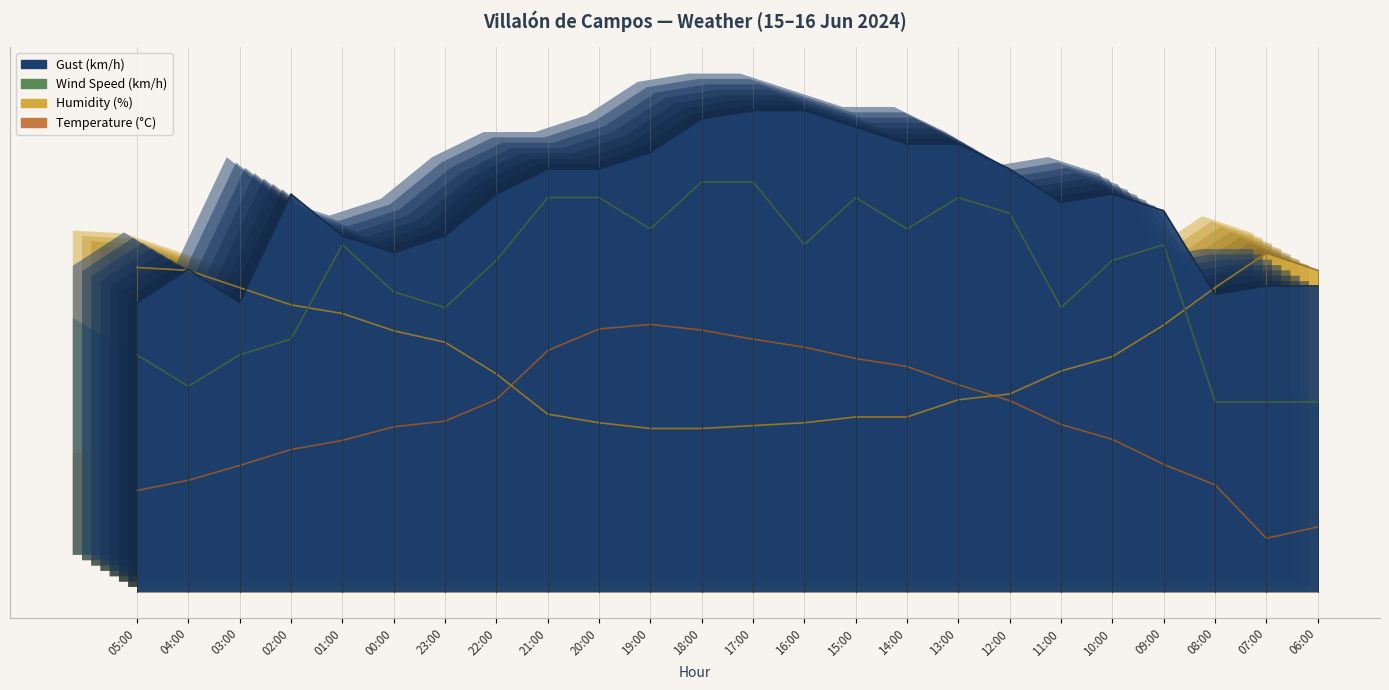

What is the approximate value of Gust (km/h) at 17:00?

54.0